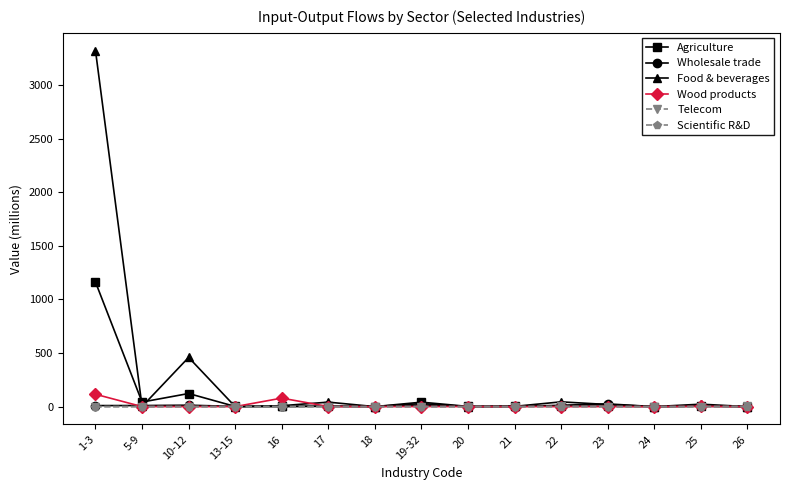

What are all the series names shown in the legend?

Agriculture, Wholesale trade, Food & beverages, Wood products, Telecom, Scientific R&D